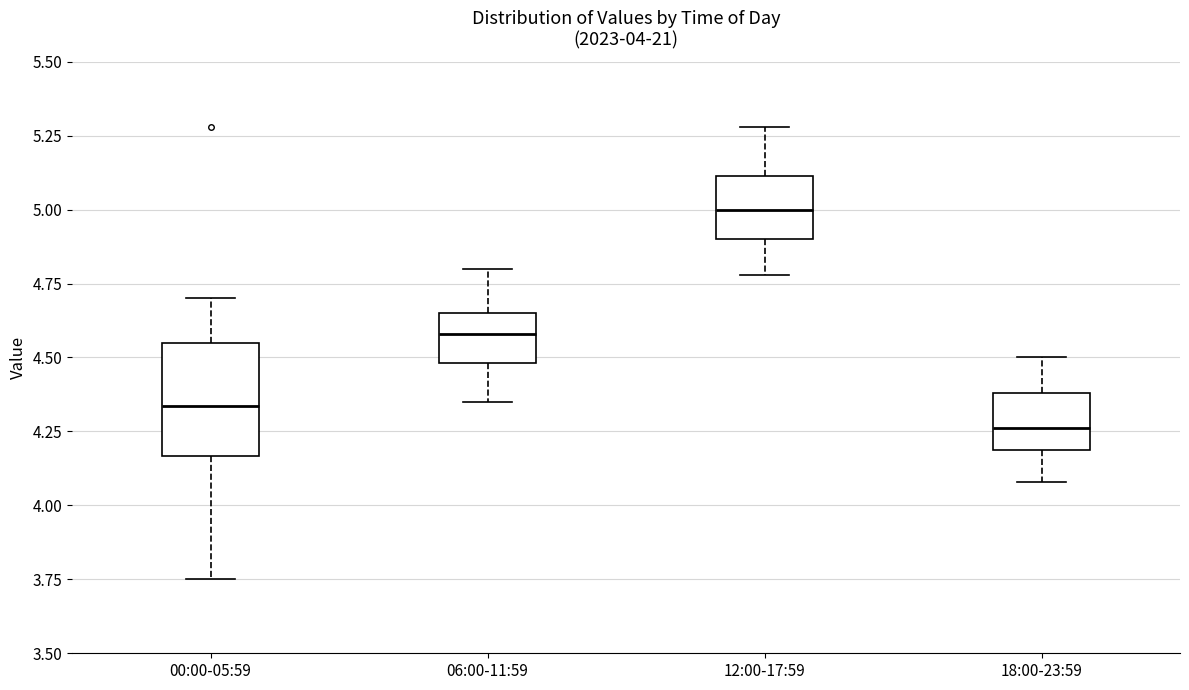

Which box's median line is the highest?

12:00-17:59